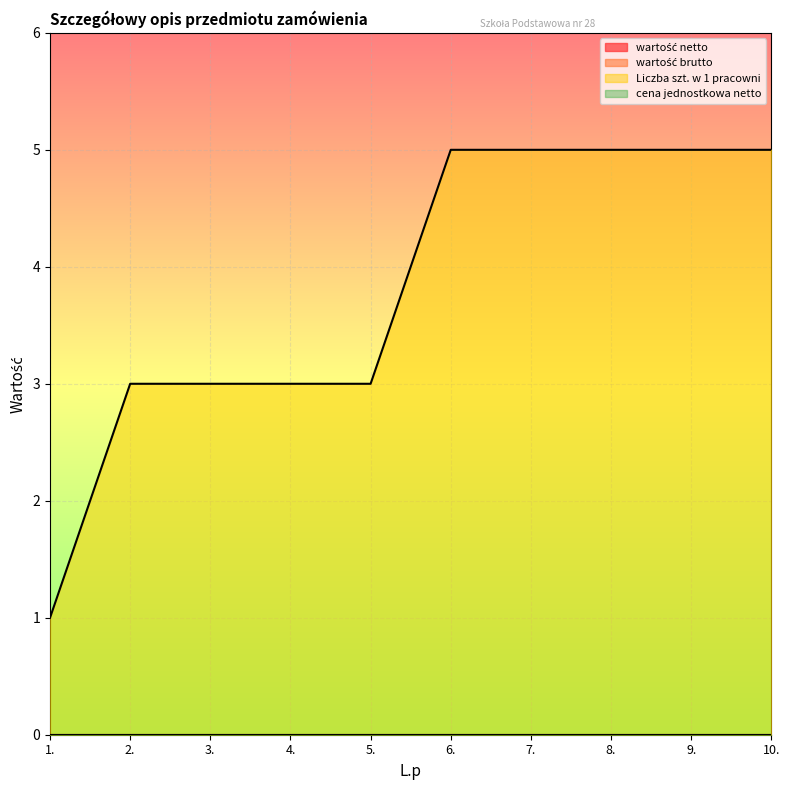

True or false: wartość brutto and Liczba szt. w 1 pracowni cross at least once.

False